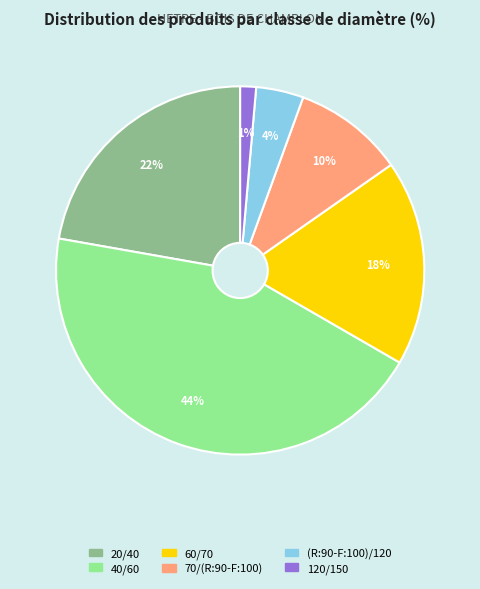

How many segments does this pie chart have?

6